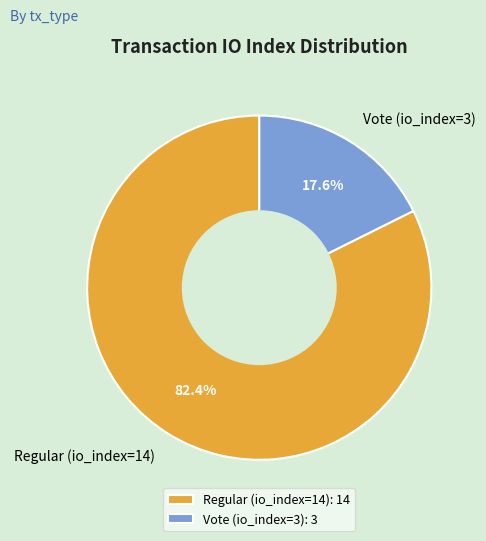

Is Regular (io_index=14) the majority of the pie?

Yes